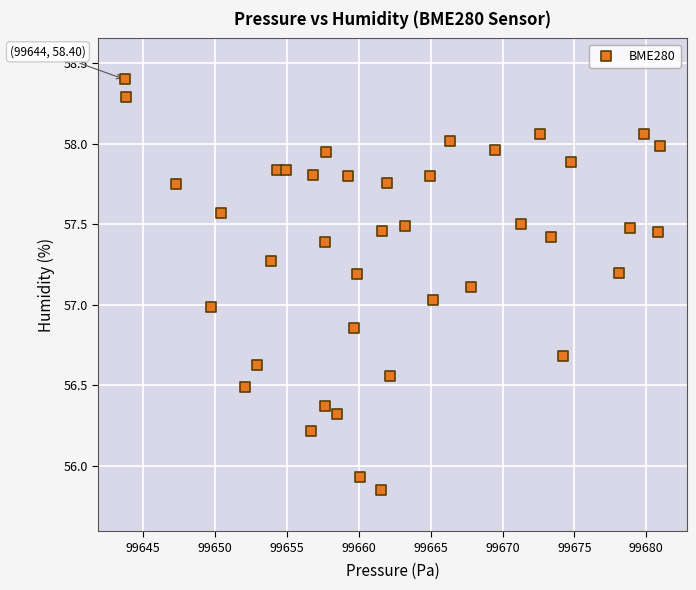

What is the range of X values (max minus min)?

37.2